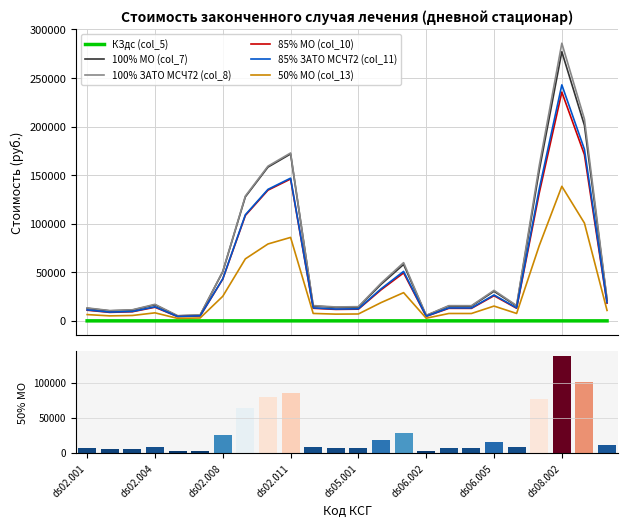

How many values in the 85% ЗАТО МСЧ72 (col_11) series exceed 14480?

12